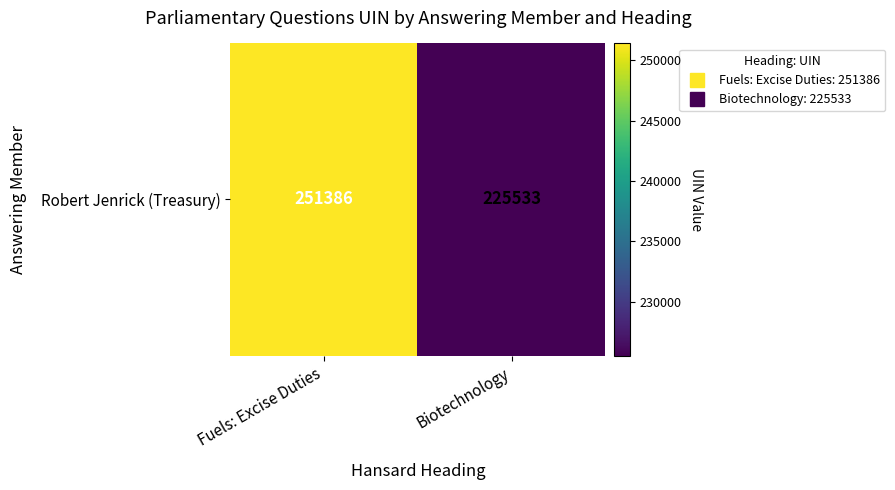

List the labels in order of value, largest first.

Fuels: Excise Duties, Biotechnology